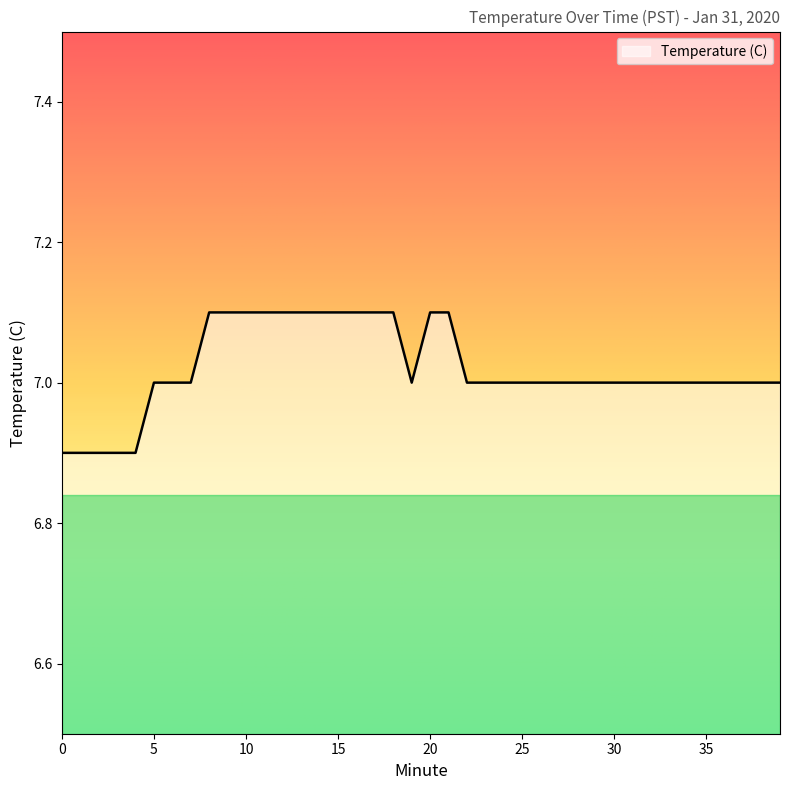

What is the minimum value shown in the chart?

6.9